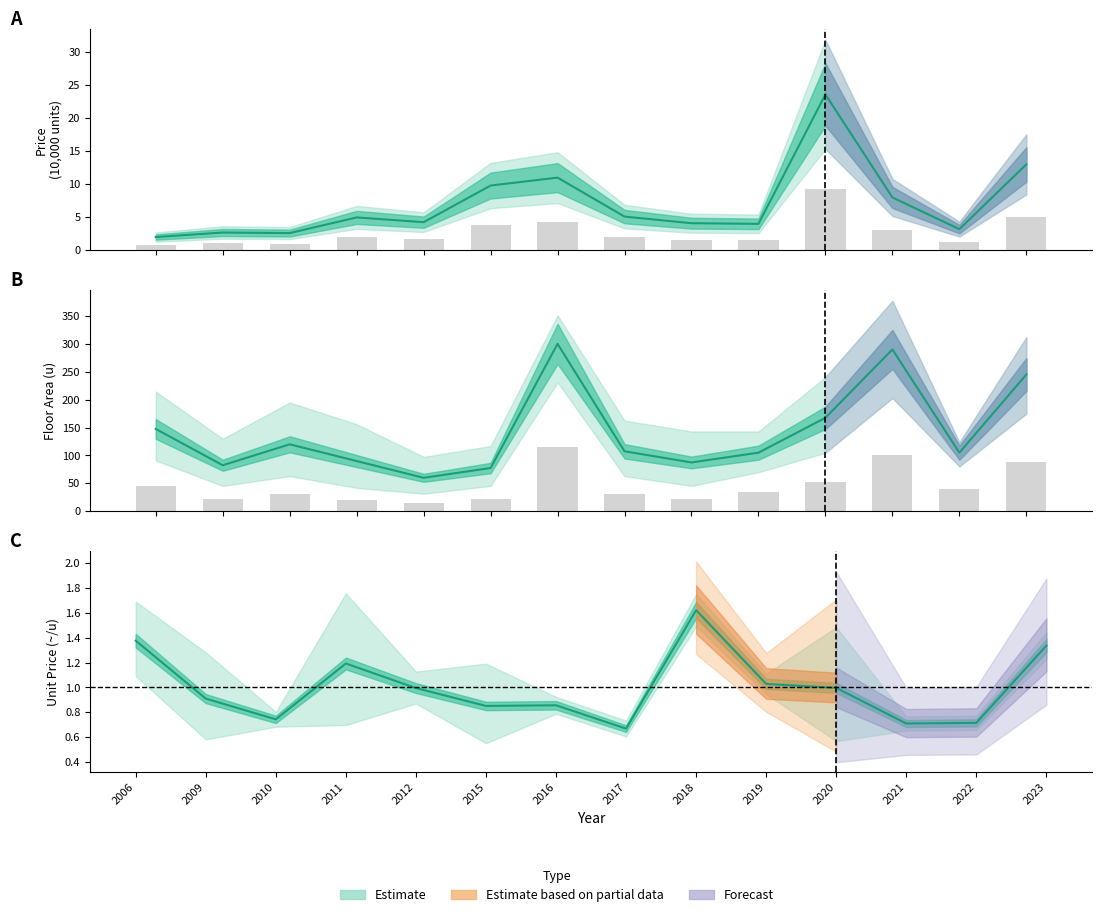

Are the bars grouped side by side (vs. stacked)?

Yes